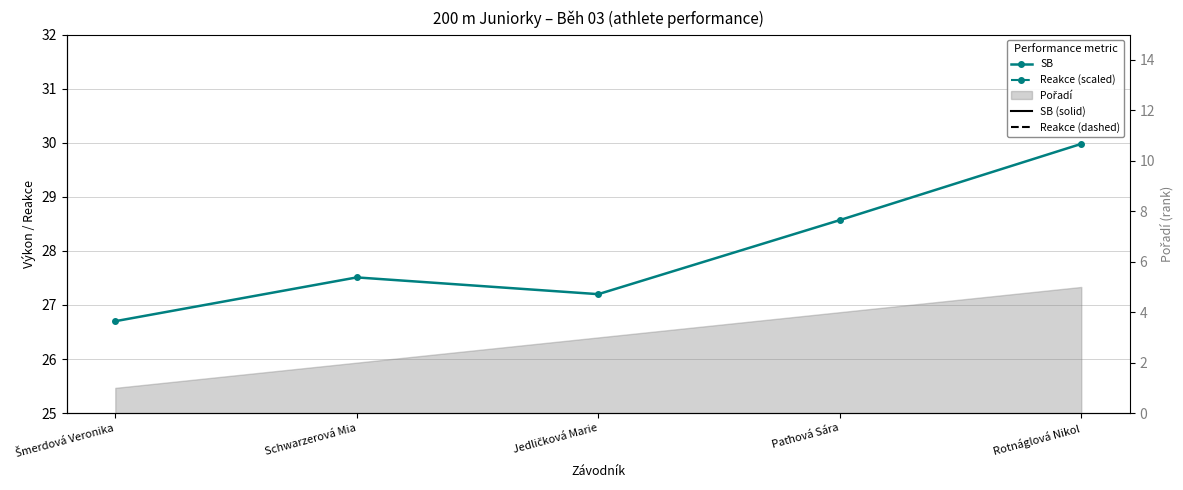

Rank the series by their maximum value, from lowest to highest.

SB, Reakce (scaled)